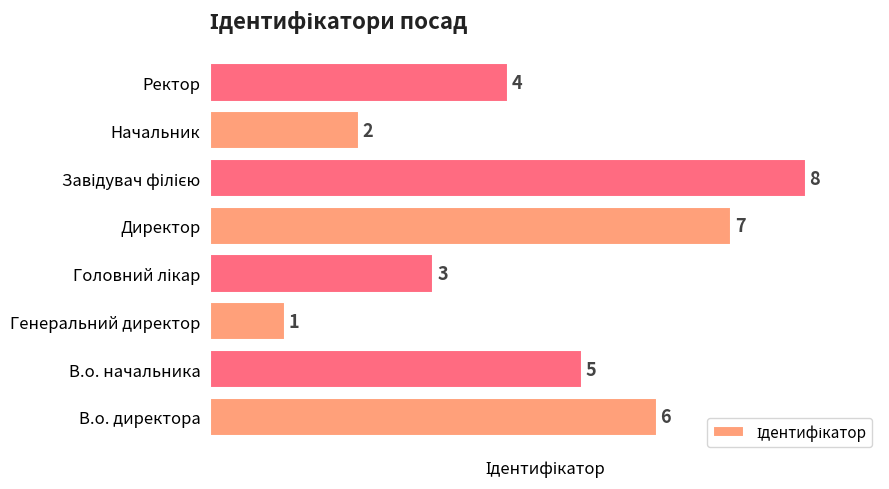

Reading top to bottom, what are all the values shown in this chart?

4	2	8	7	3	1	5	6